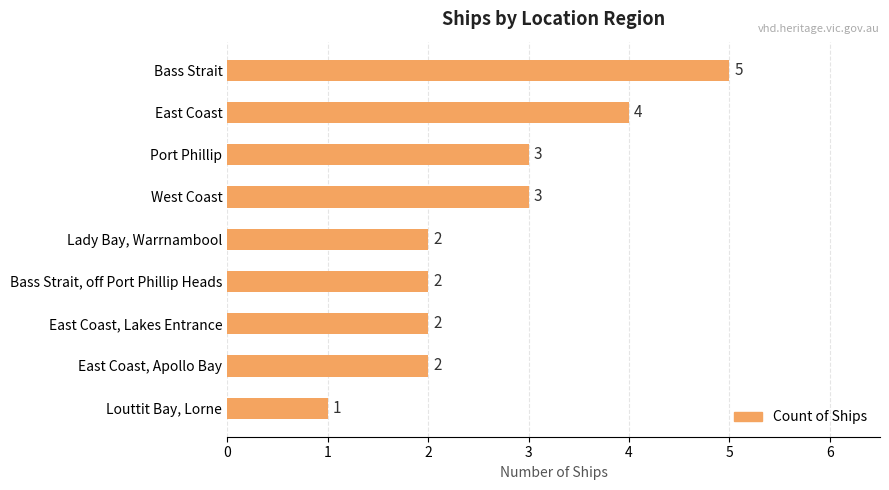

Reading top to bottom, extract all data points from this chart.

Bass Strait=5	East Coast=4	Port Phillip=3	West Coast=3	Lady Bay, Warrnambool=2	Bass Strait, off Port Phillip Heads=2	East Coast, Lakes Entrance=2	East Coast, Apollo Bay=2	Louttit Bay, Lorne=1